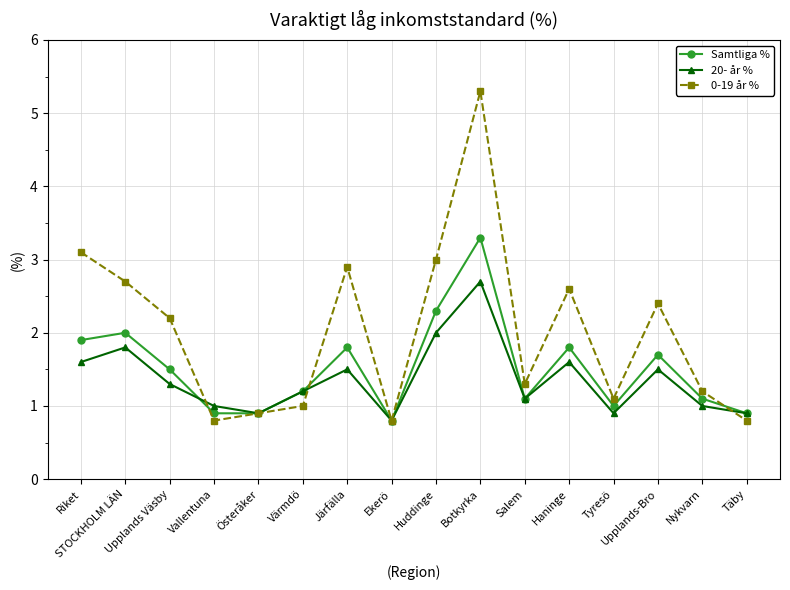

What is the difference between the Samtliga % values at Upplands Väsby and Järfälla?

0.3